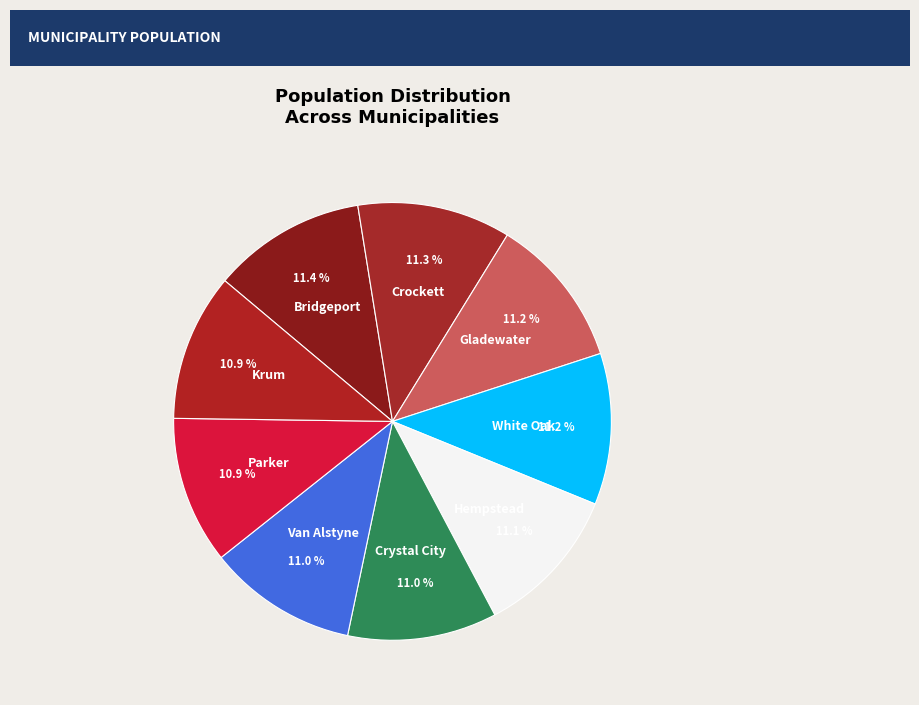

To the nearest percent, what percentage of the pie is Hempstead?

11%